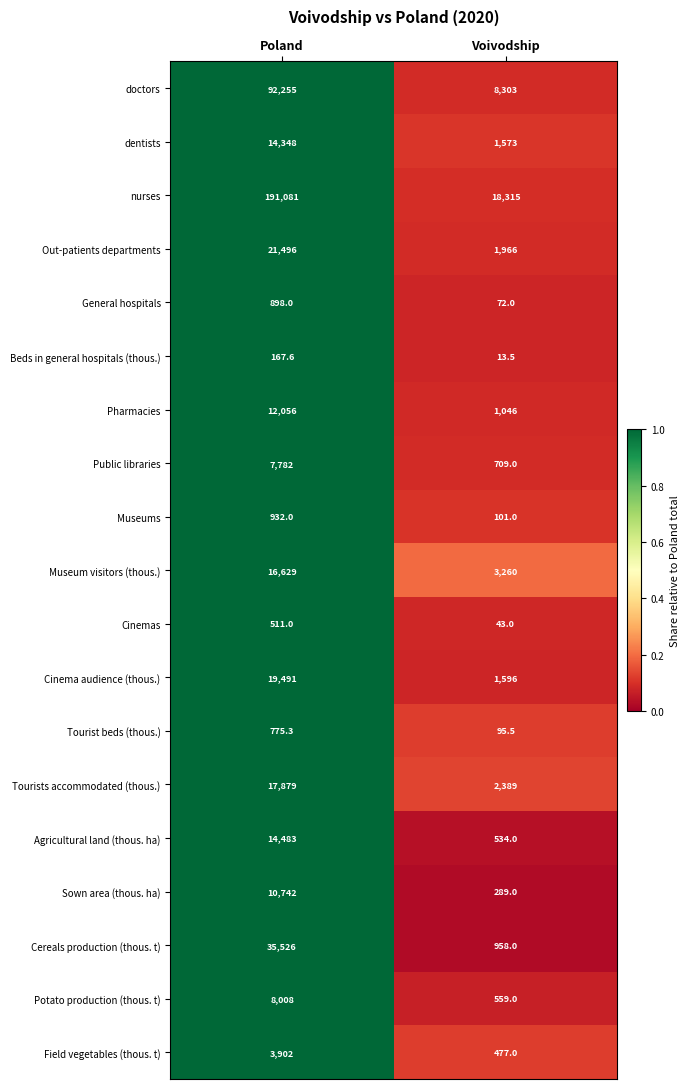

Count the number of categories in the chart.

2